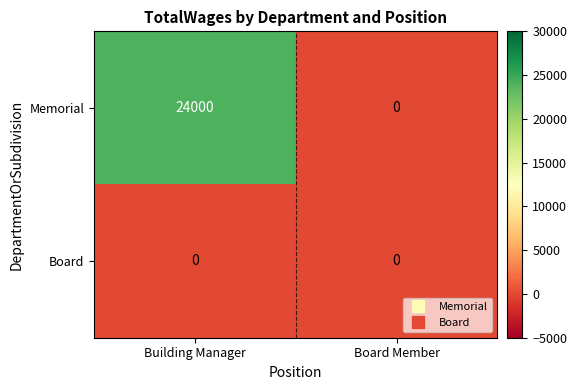

At which category is the sum across all series the highest?

Building Manager